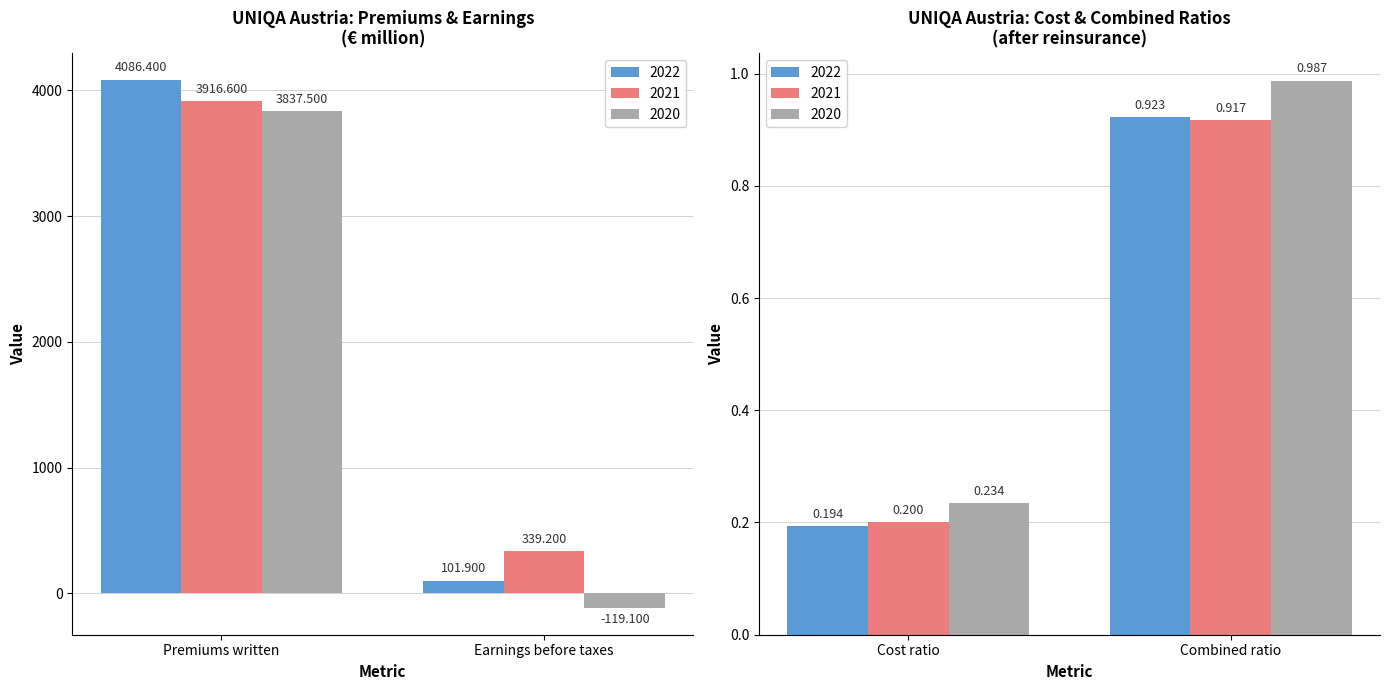

What is the approximate value of 2022 at Combined ratio?

0.9